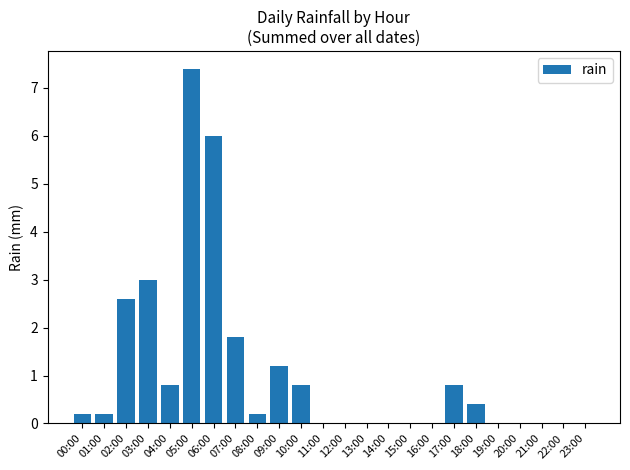

Reading left to right, list all the values displayed in this chart.

00:00=0.2	01:00=0.2	02:00=2.6	03:00=3.0	04:00=0.8	05:00=7.4	06:00=6.0	07:00=1.8	08:00=0.2	09:00=1.2	10:00=0.8	11:00=0.0	12:00=0.0	13:00=0.0	14:00=0.0	15:00=0.0	16:00=0.0	17:00=0.8	18:00=0.4	19:00=0.0	20:00=0.0	21:00=0.0	22:00=0.0	23:00=0.0